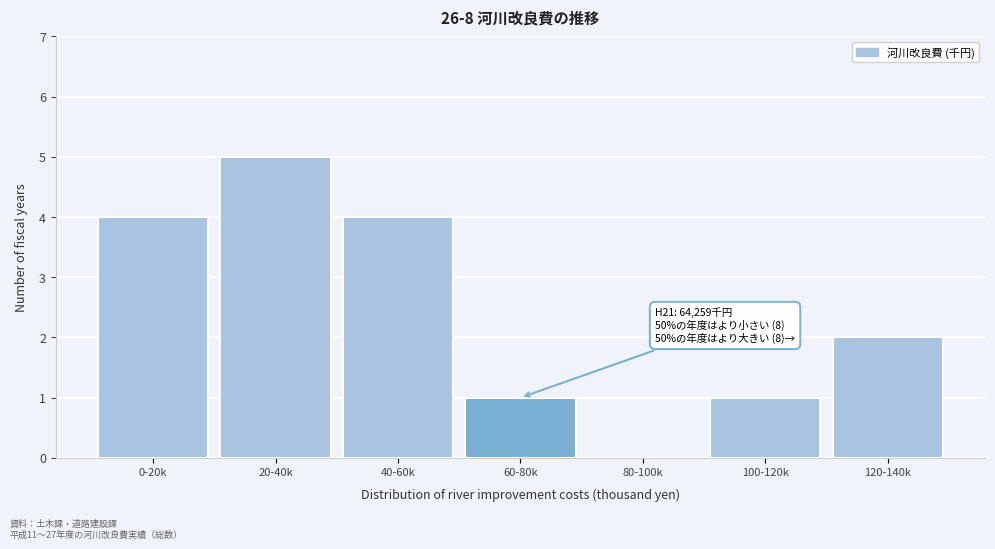

Reading left to right, list all the values displayed in this chart.

0-20k=4	20-40k=5	40-60k=4	60-80k=1	80-100k=0	100-120k=1	120-140k=2